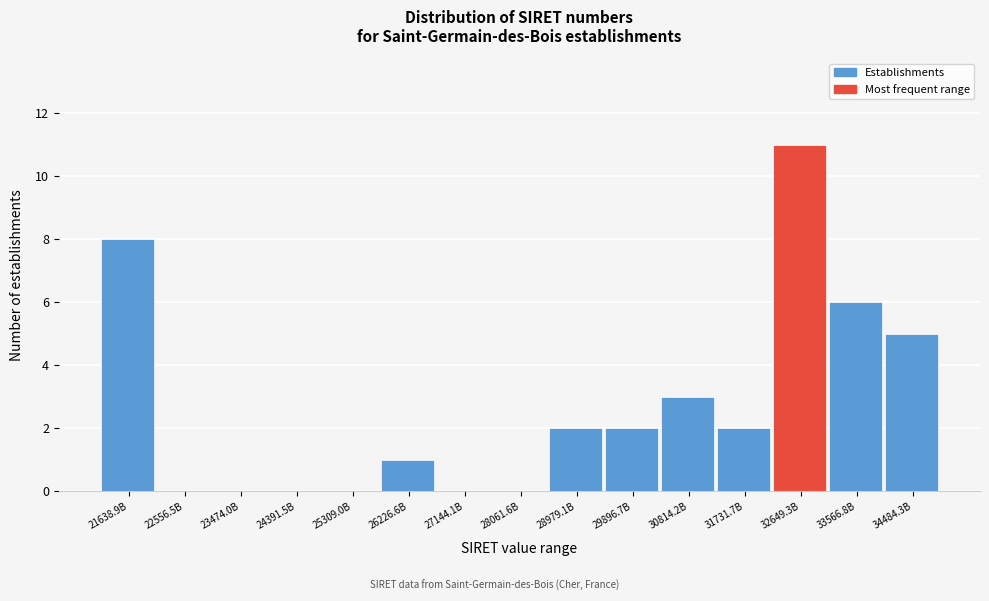

Reading left to right, transcribe all the data shown in this chart.

21638.9B=8	22556.5B=0	23474.0B=0	24391.5B=0	25309.0B=0	26226.6B=1	27144.1B=0	28061.6B=0	28979.1B=2	29896.7B=2	30814.2B=3	31731.7B=2	32649.3B=11	33566.8B=6	34484.3B=5